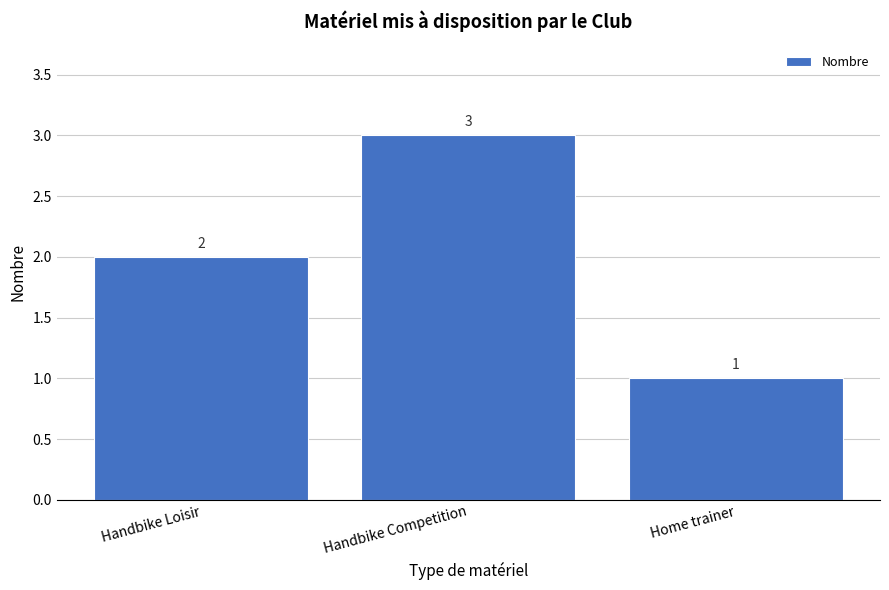

Reading right to left, transcribe all the data shown in this chart.

1	3	2